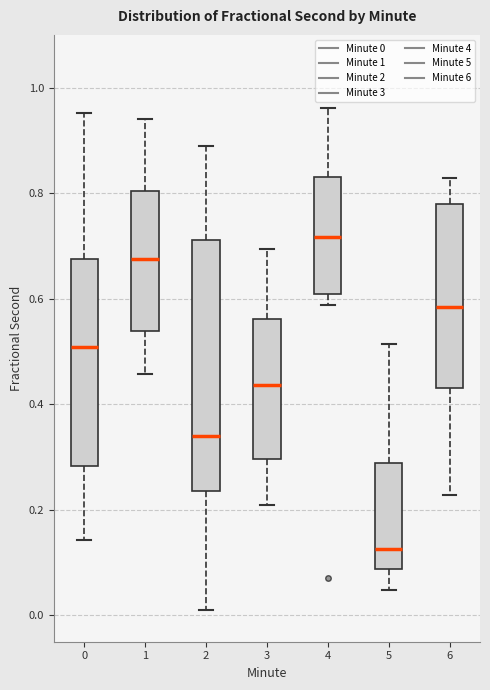

Which box has the lowest median line?

5